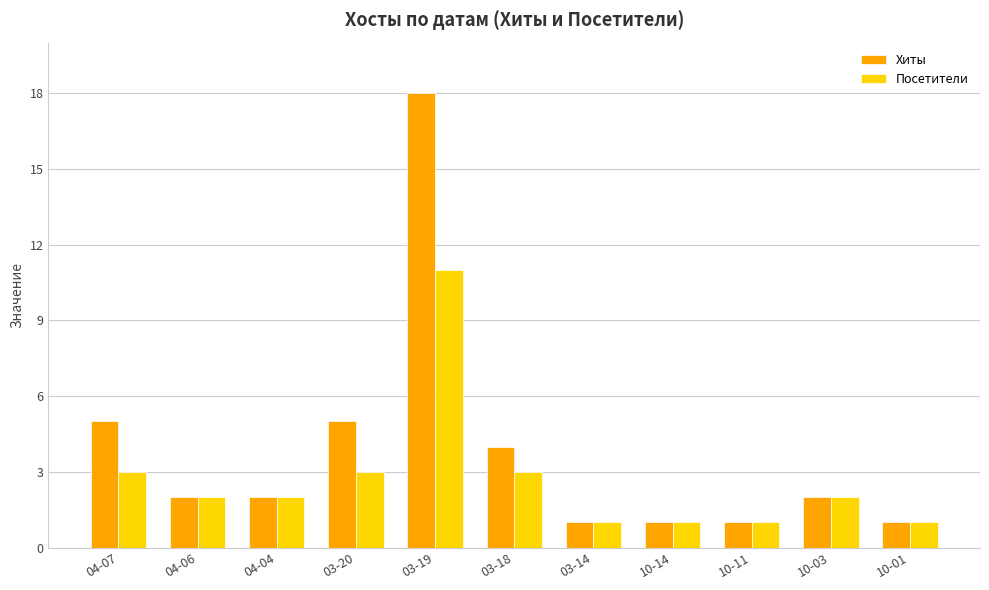

What are all the series names shown in the legend?

Хиты, Посетители